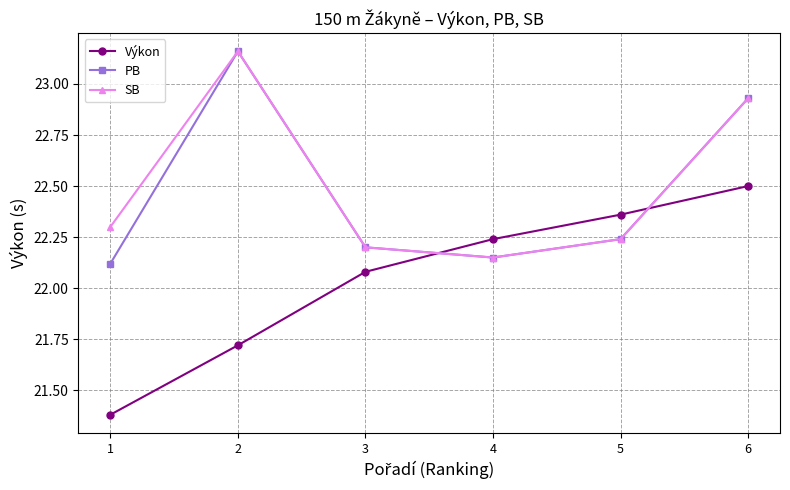

How many data points does each series have?

6